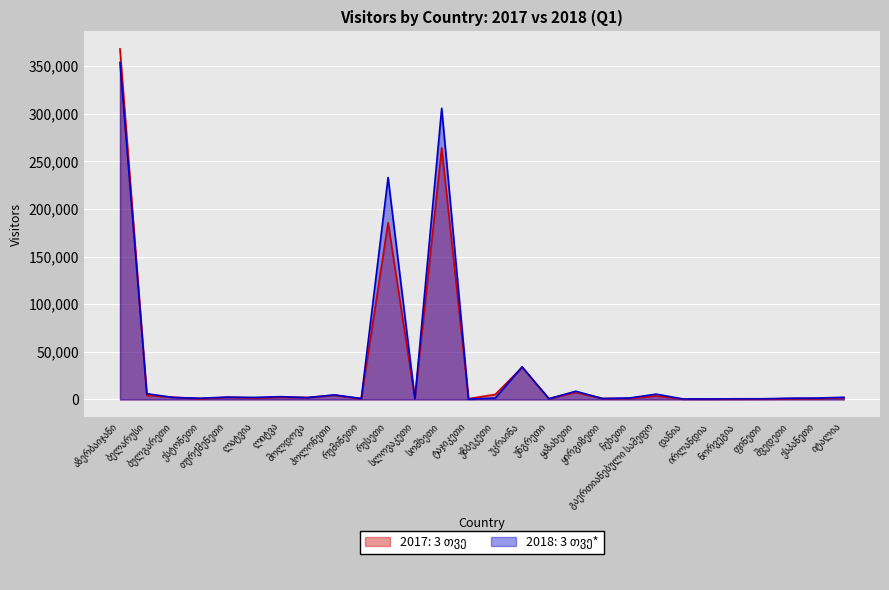

Which series has the widest spread of values?

2017: 3 თვე